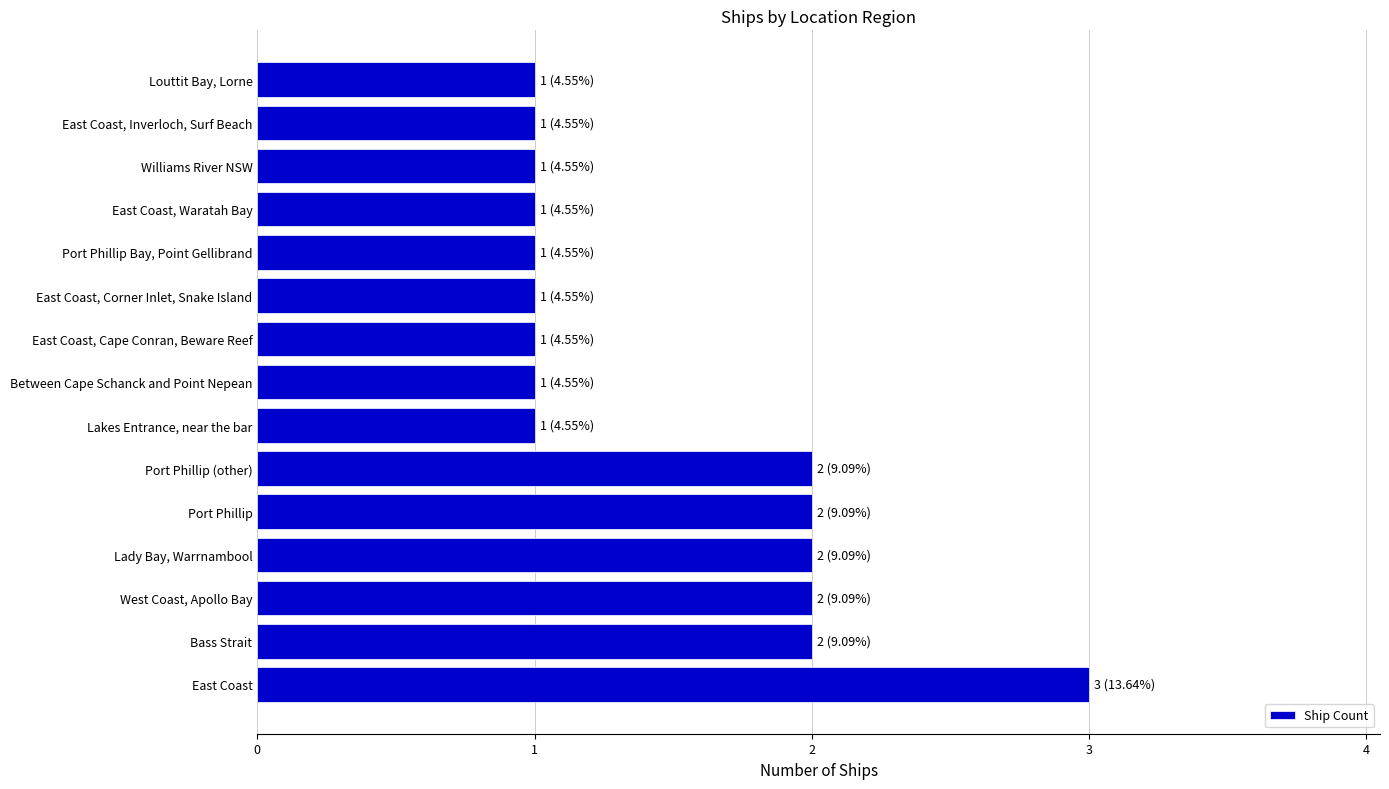

What is the sum of all values?

22